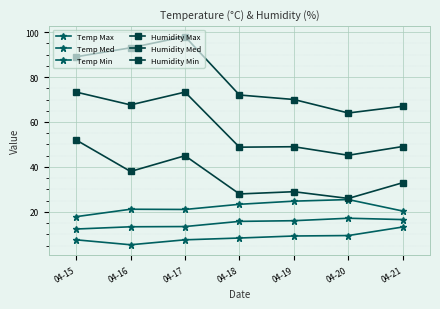

How many interior local valleys does the Temp Max series have?

1